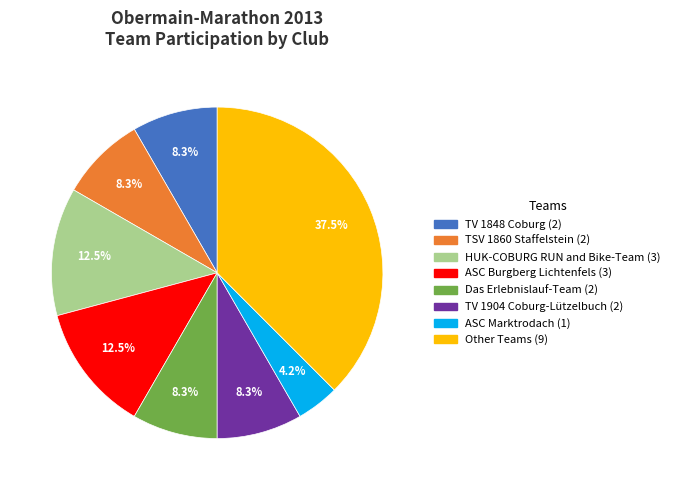

Is there any slice that represents more than half of the pie?

No